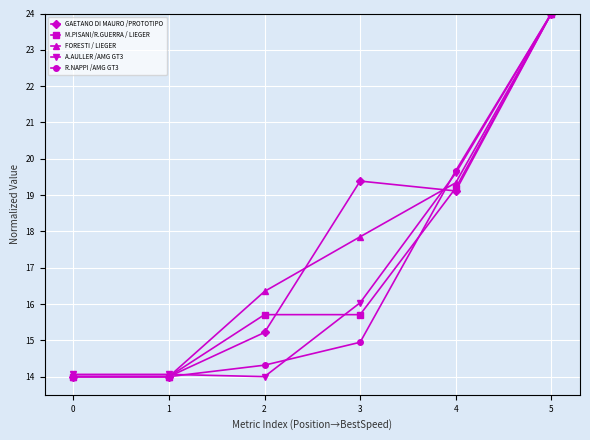

How many lines are shown in the chart?

5